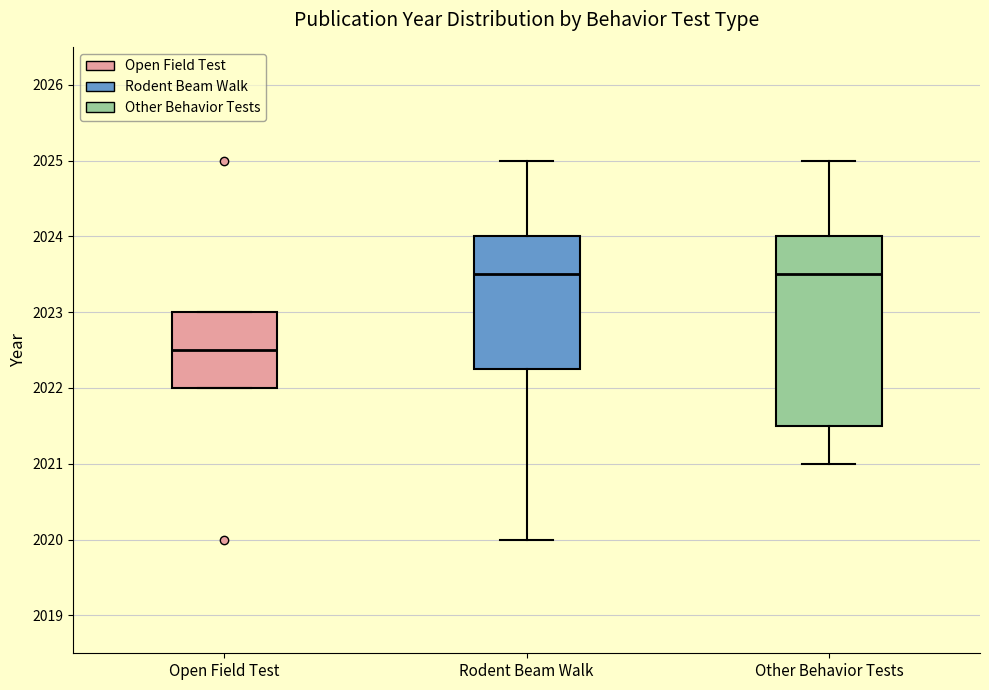

Reading left to right, transcribe this box plot: for each box, give where its median line is, the range the box spans, and where its two whiskers end, as read against the y-axis. The values are not printed on the chart, so give them approximately, as read against the axis.

Open Field Test: median 2022.5, box 2022.0 to 2023.0, whiskers 2022.0 to 2023.0
Rodent Beam Walk: median 2023.5, box 2022.3 to 2024.0, whiskers 2020.0 to 2025.0
Other Behavior Tests: median 2023.5, box 2021.5 to 2024.0, whiskers 2021.0 to 2025.0